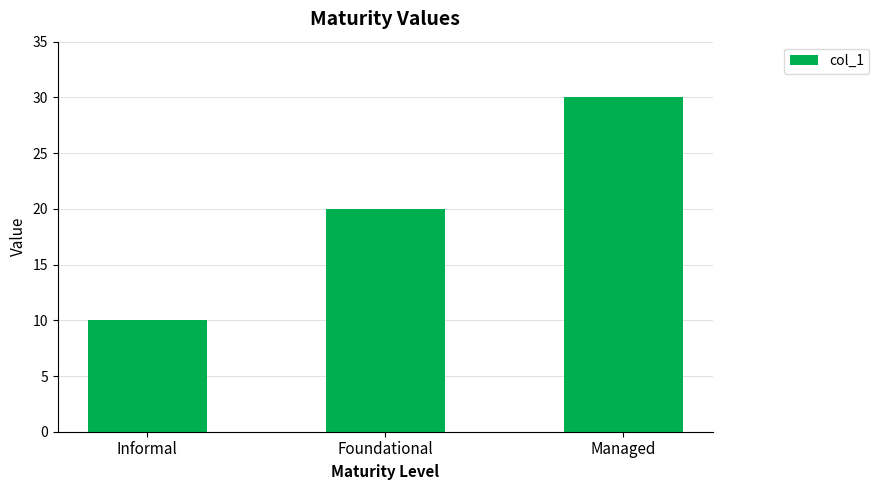

Reading left to right, transcribe all the data shown in this chart.

Informal=10	Foundational=20	Managed=30